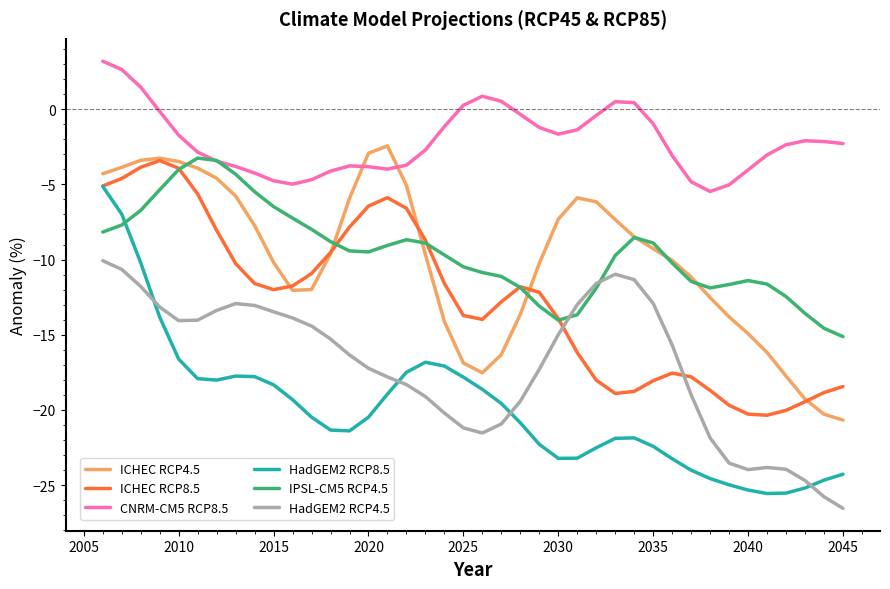

Which series has the largest range (max minus min)?

HadGEM2 RCP8.5